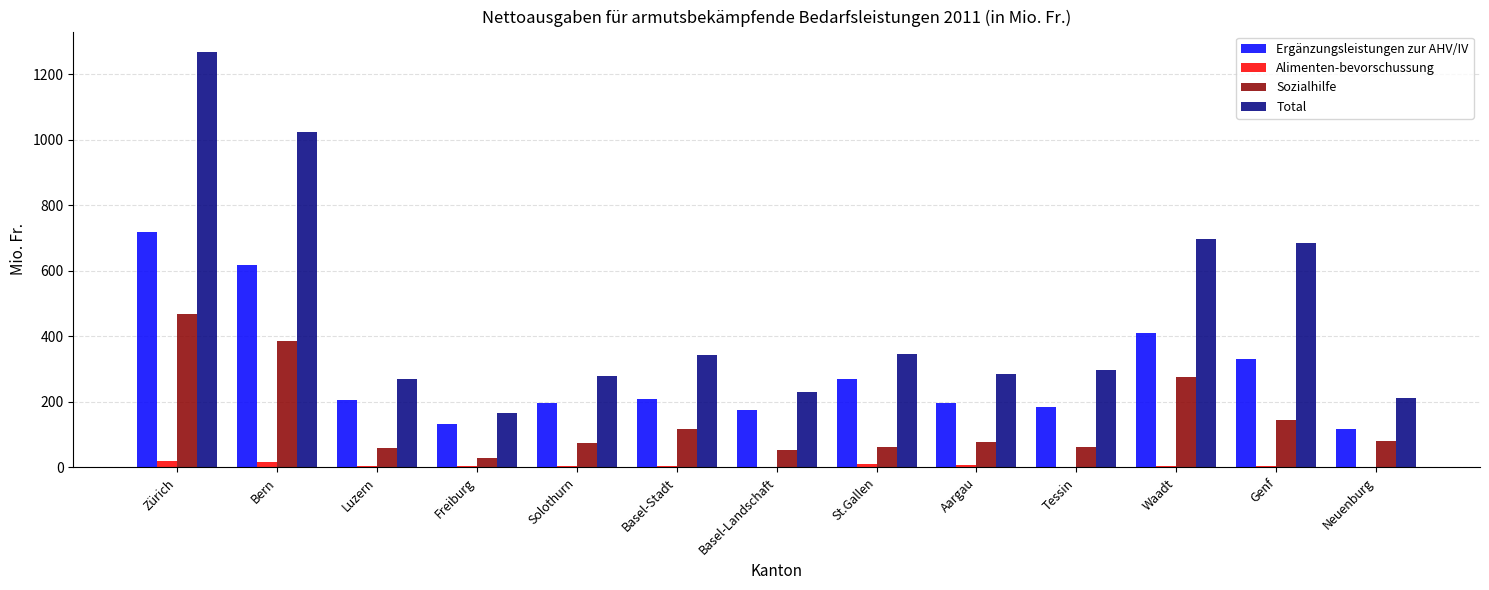

Is it true that Ergänzungsleistungen zur AHV/IV equals 616.5 at Bern?

True